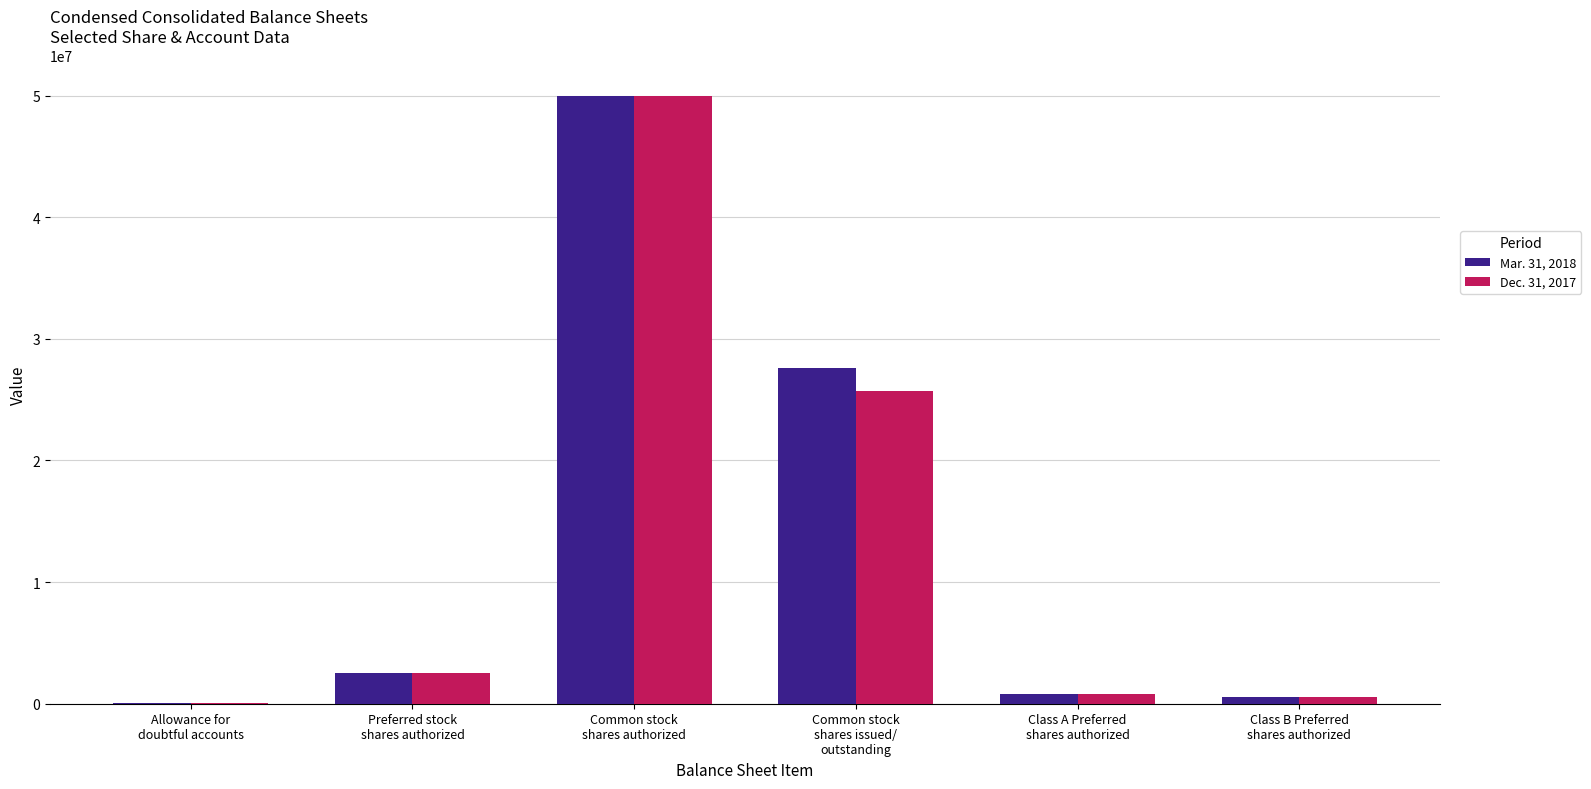

At which label is Mar. 31, 2018 closest to 25035000?

Common stock
shares issued/
outstanding